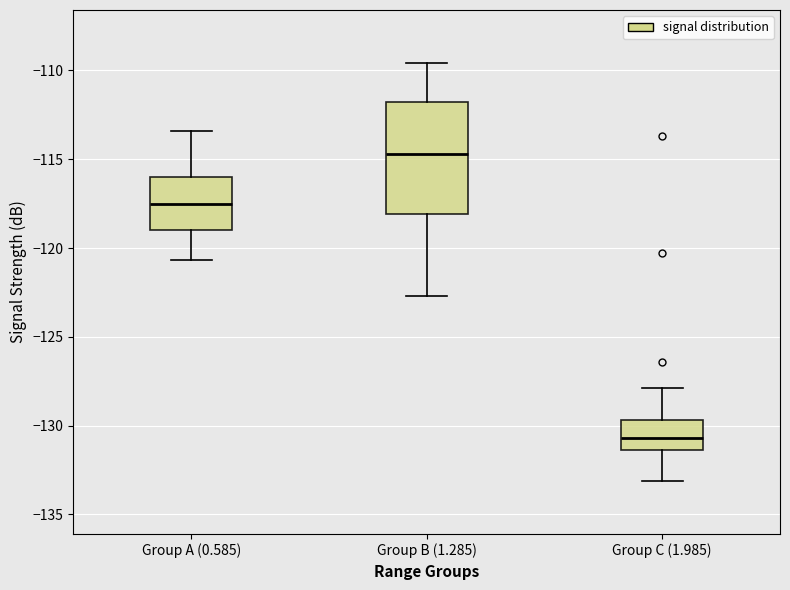

Reading left to right, read every box against the y-axis: the position of its median line, the range the box covers, and the ends of its whiskers. The values are not printed on the chart, so give them approximately, as read against the axis.

Group A (0.585): median -117.5, box -119.0 to -116.0, whiskers -120.5 to -113.5
Group B (1.285): median -114.5, box -118.0 to -112.0, whiskers -122.5 to -109.5
Group C (1.985): median -130.5, box -131.5 to -129.5, whiskers -133.0 to -128.0